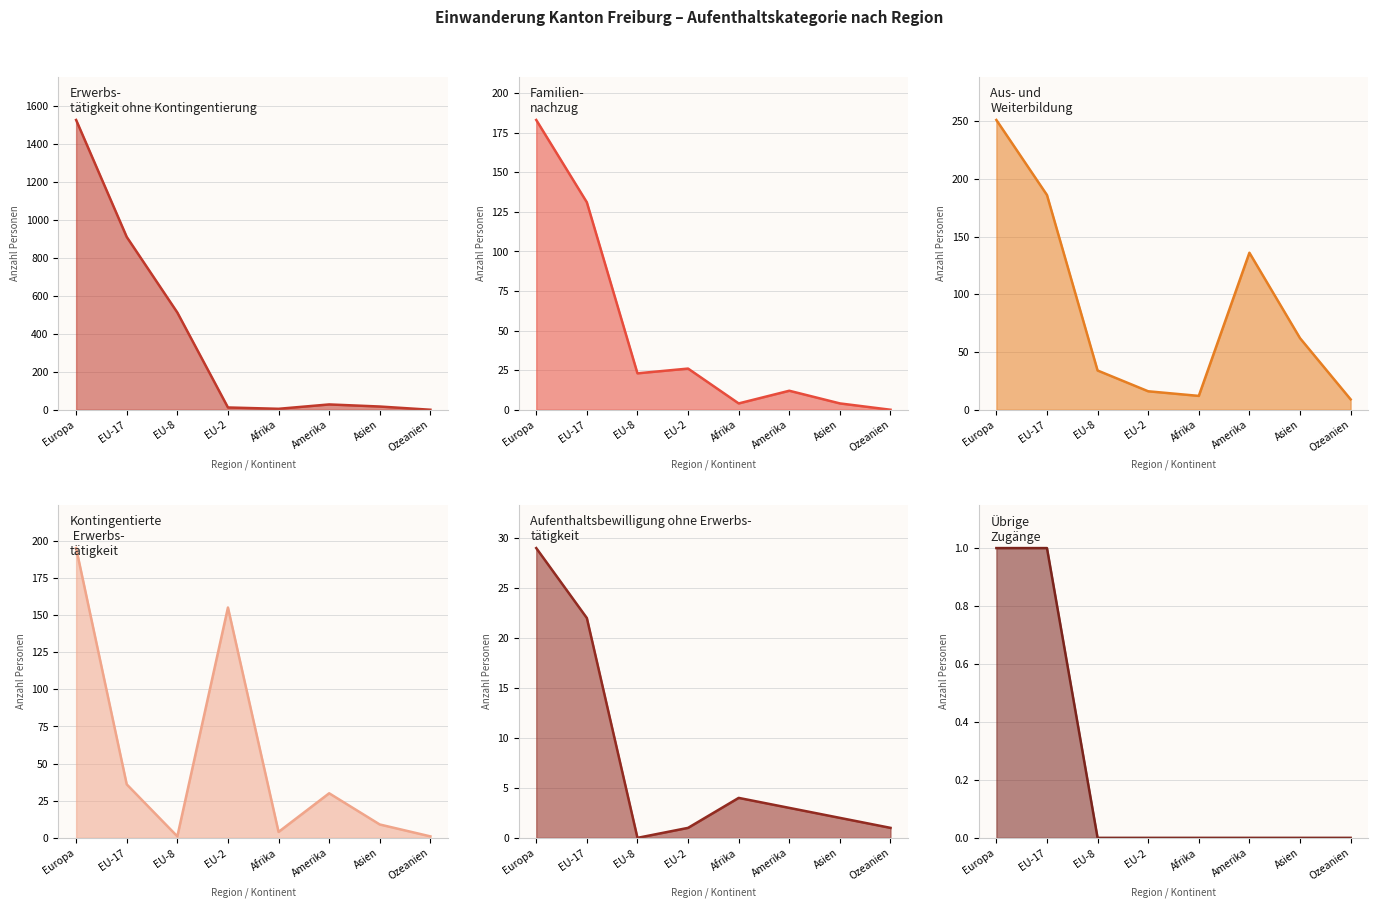

Which series has the largest total across all categories?

Erwerbstaetigkeit ohne Kontingentierung